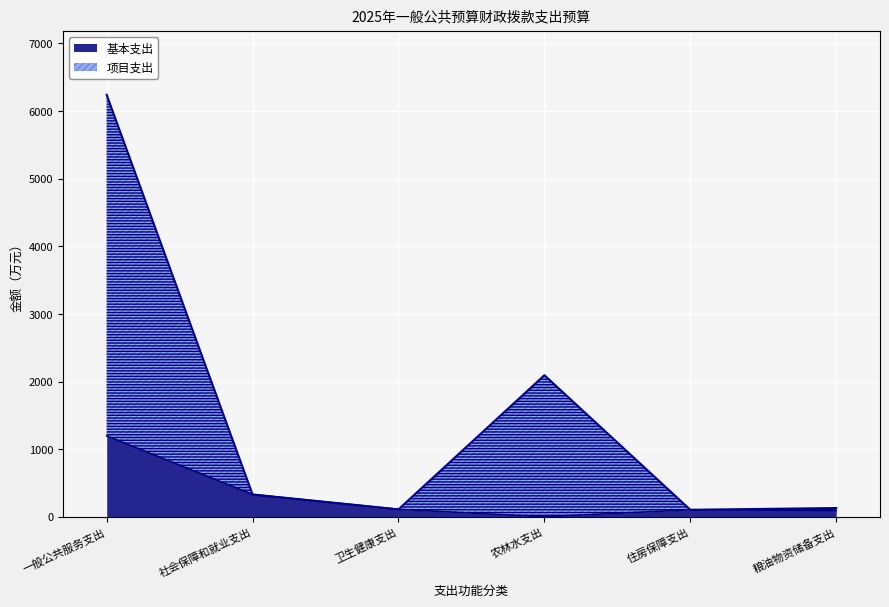

At how many categories does at least one series exceed 1868?

2